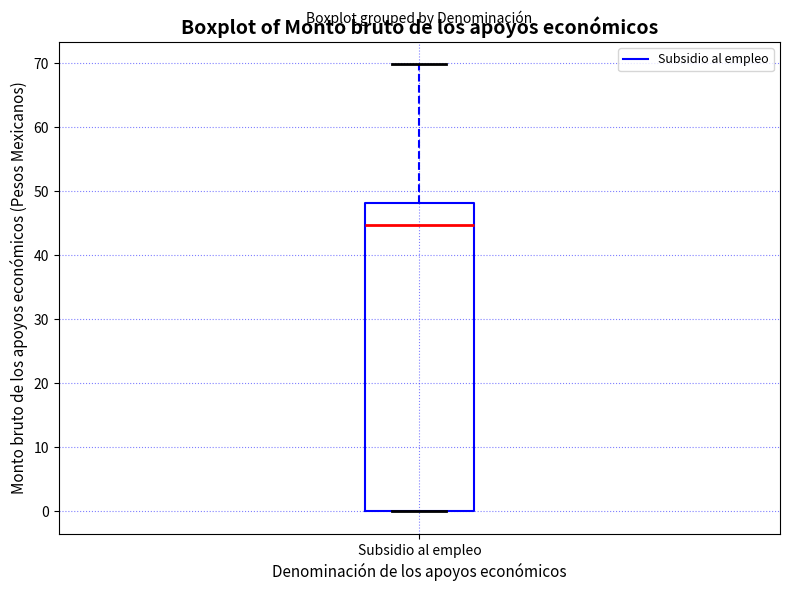

Transcribe this box plot: give where the median line is, the range the box spans, and where the two whiskers end, as read against the y-axis. The values are not printed on the chart, so give them approximately, as read against the axis.

median 45, box 0 to 48, whiskers 0 to 70